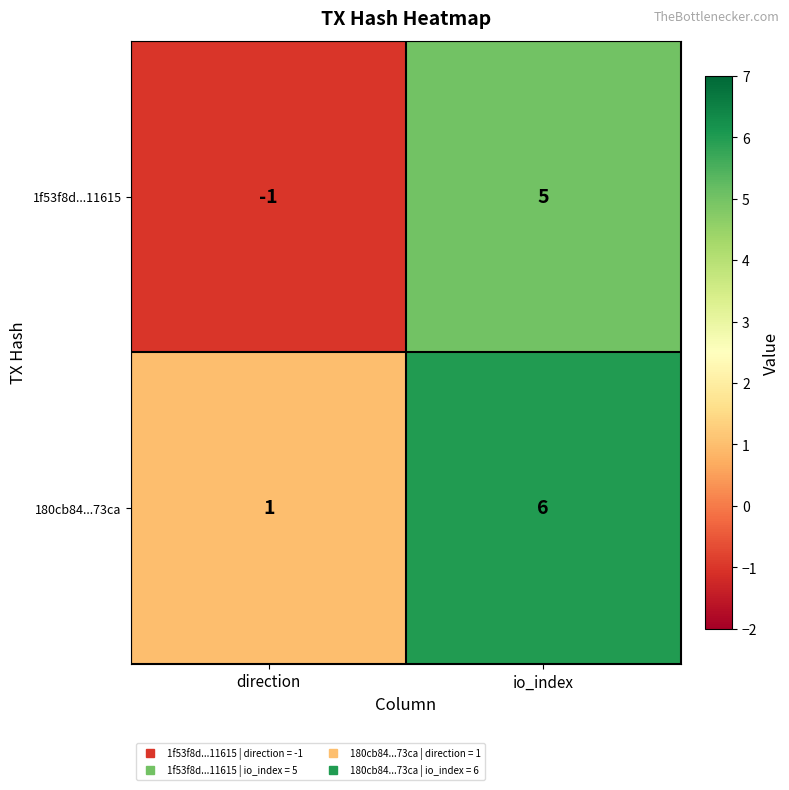

What is the maximum value shown in the chart?

6